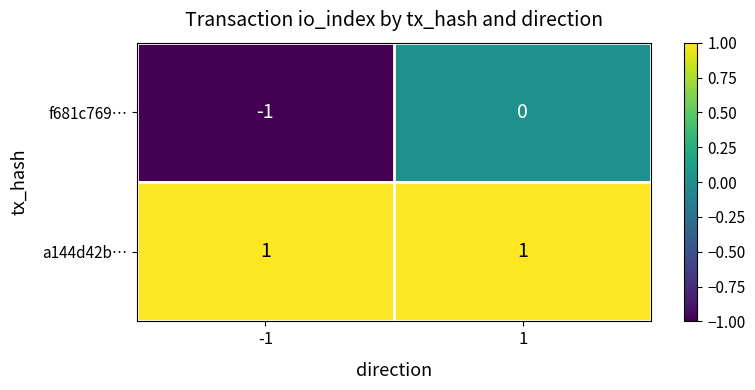

Count the number of categories in the chart.

2